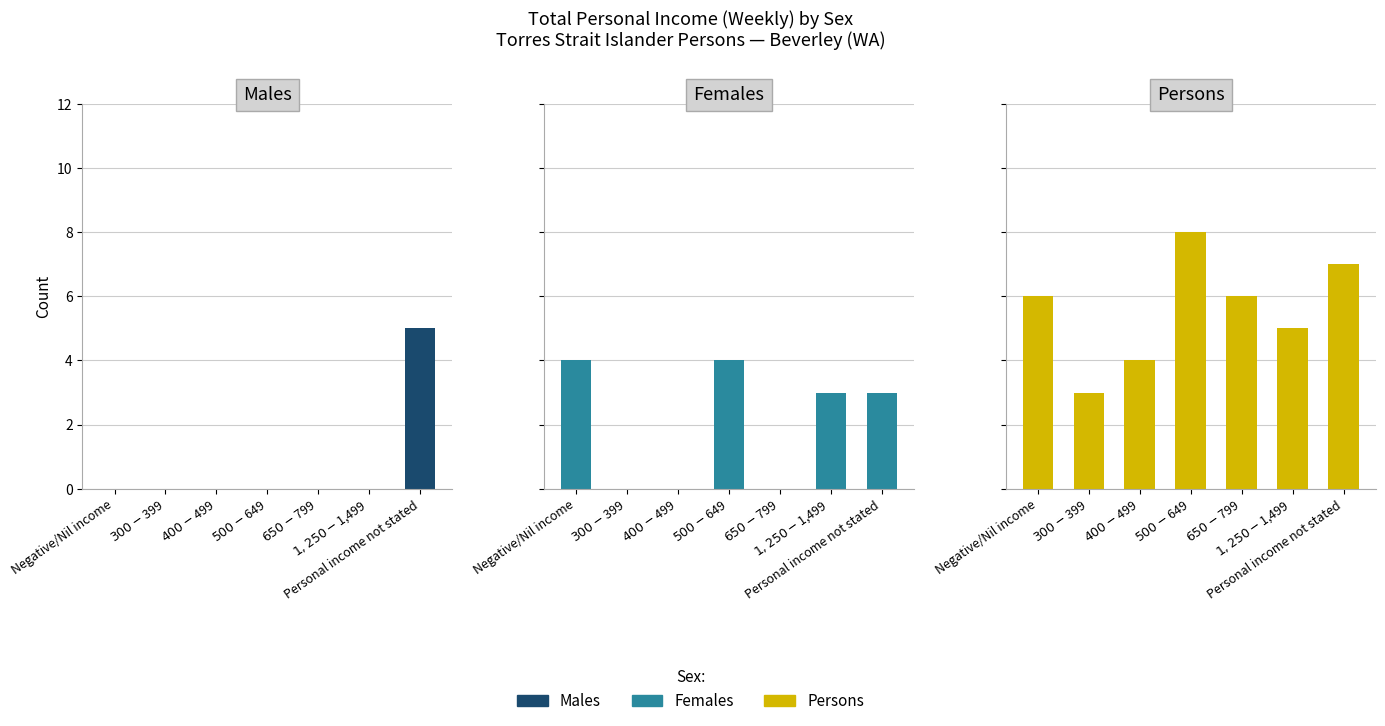

At which category does the chart reach its minimum across all series?

Negative/Nil income